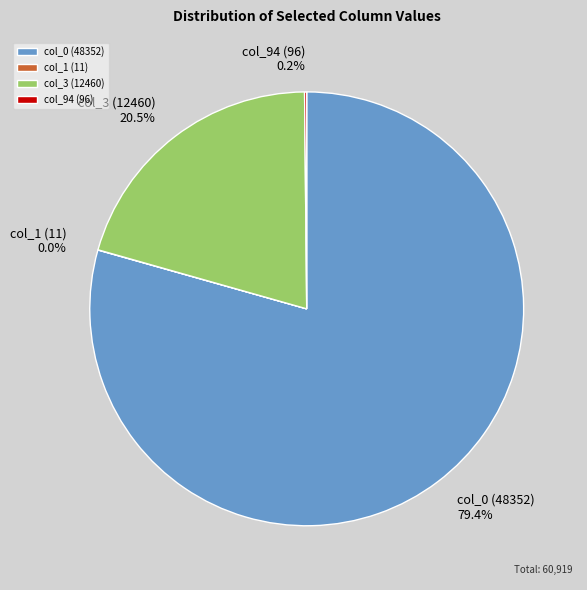

What is the majority slice?

col_0 (48352)